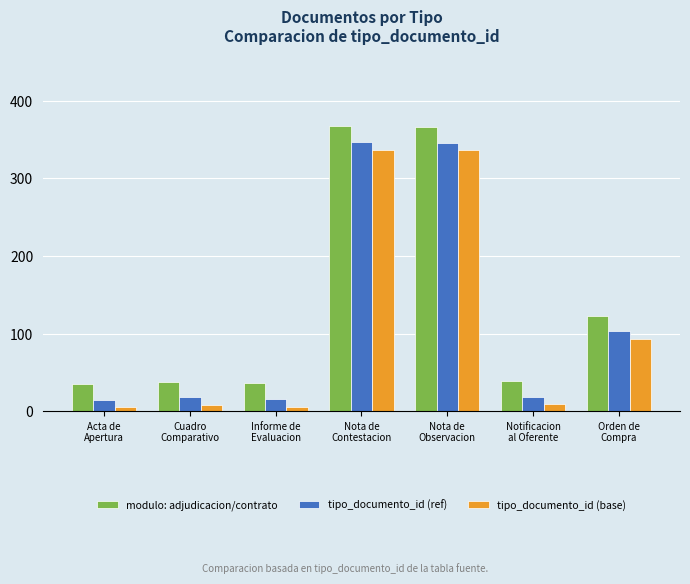

Is it true that modulo: adjudicacion/contrato equals 15 at Notificacion
al Oferente?

False